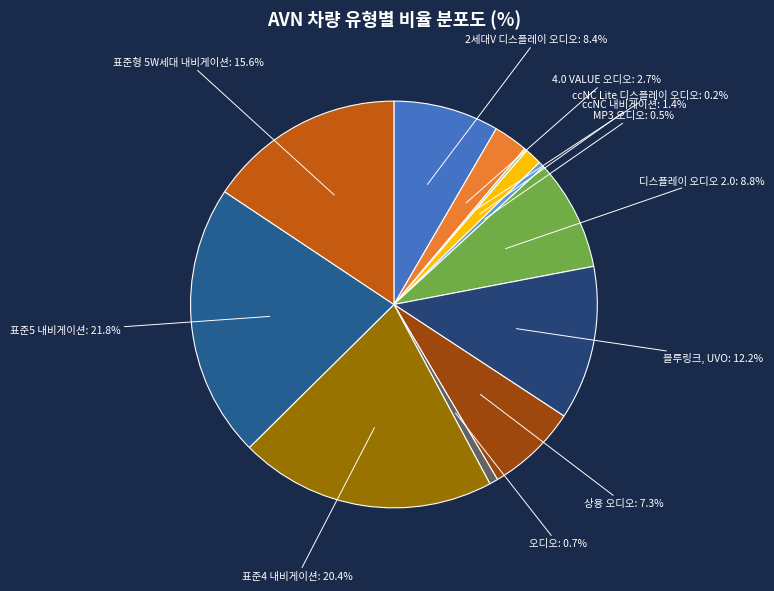

What percentage is NOT represented by MP3 오디오?

99.5%